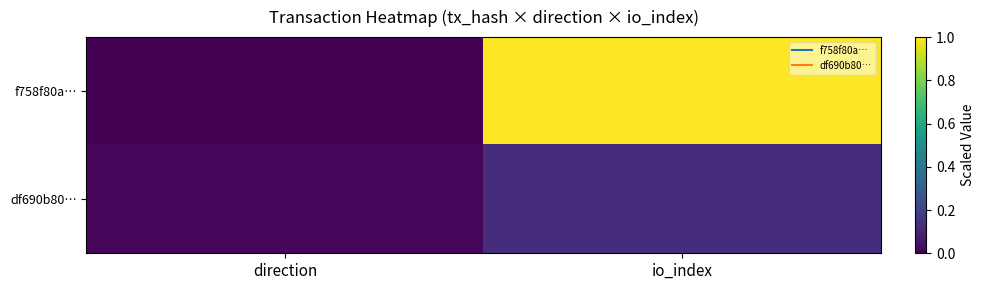

List the series in order of their overall mean, lowest first.

df690b80…, f758f80a…